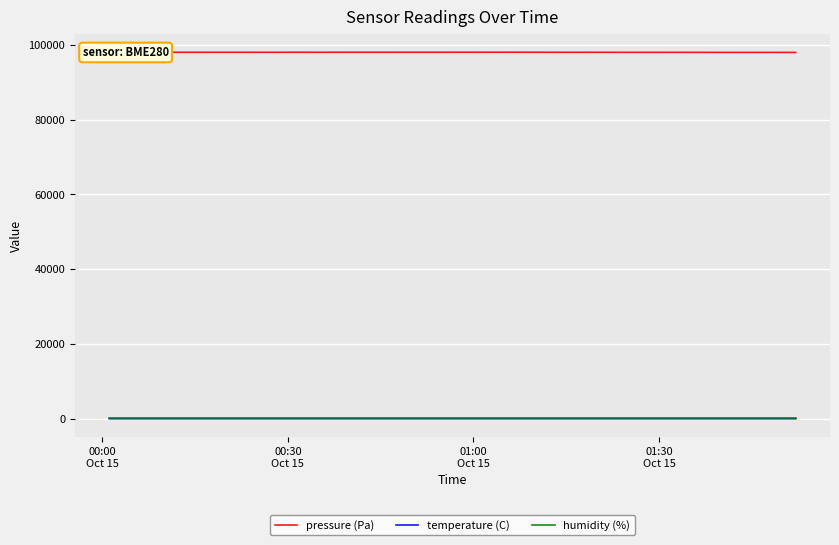

True or false: pressure (Pa) and humidity (%) intersect in this chart.

False